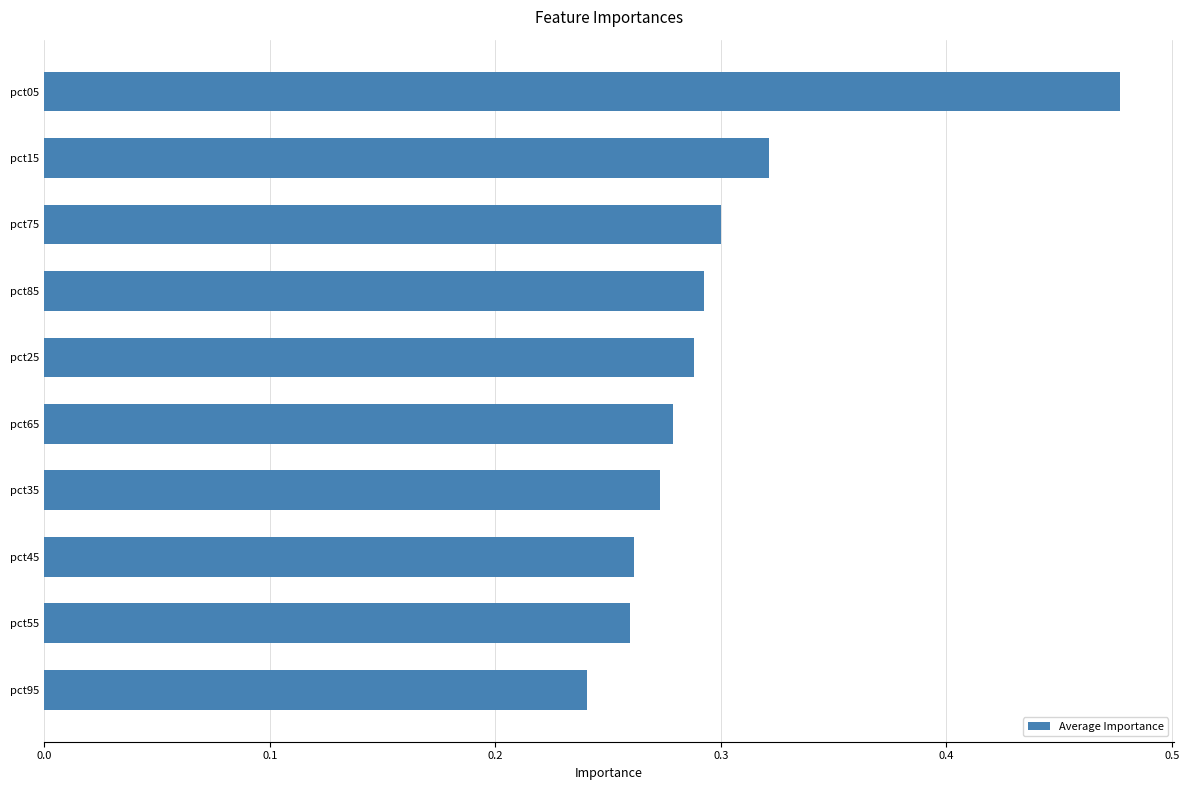

Which label corresponds to the smallest value in the chart?

pct95